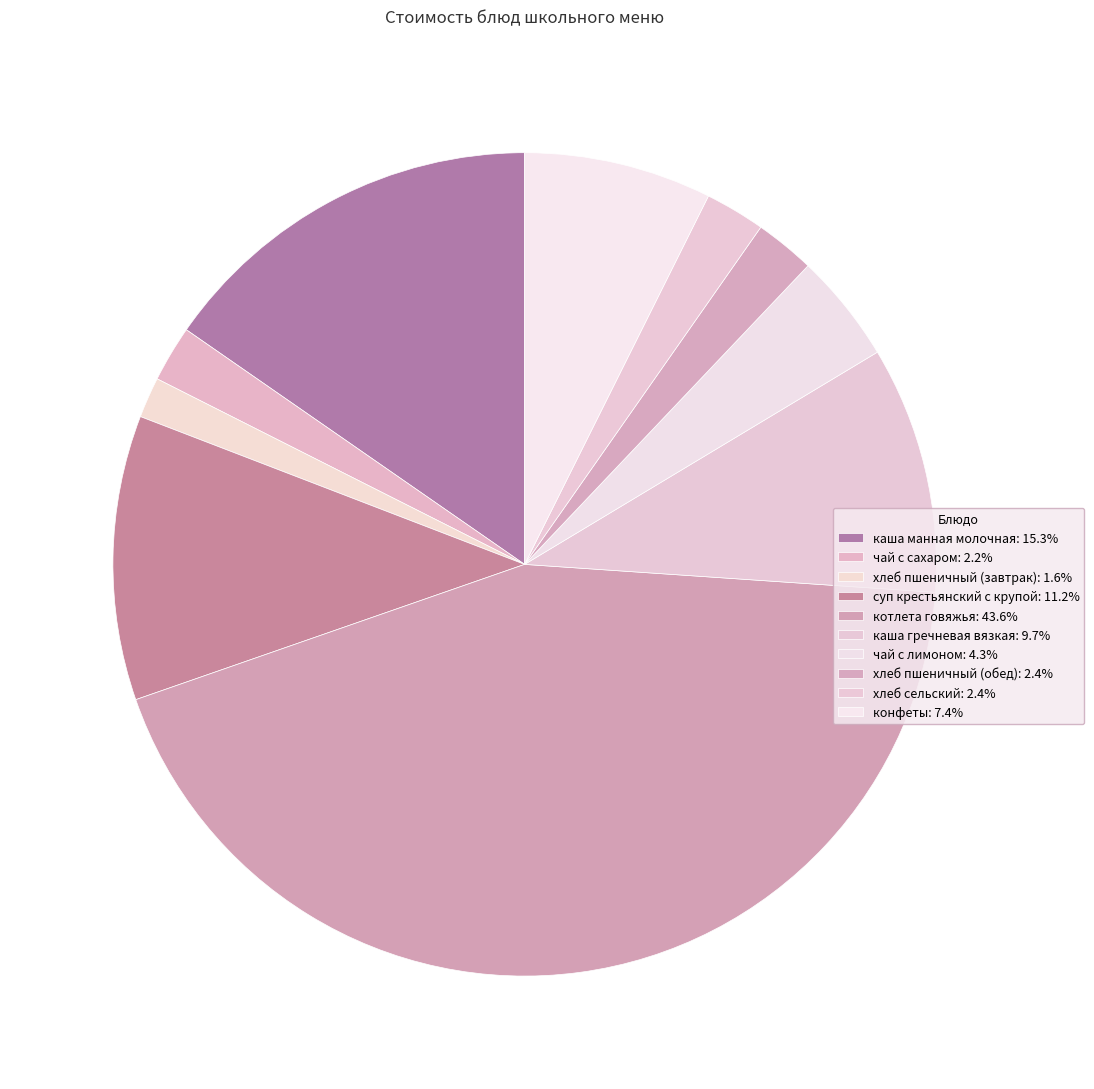

How many slices are in this pie chart?

10